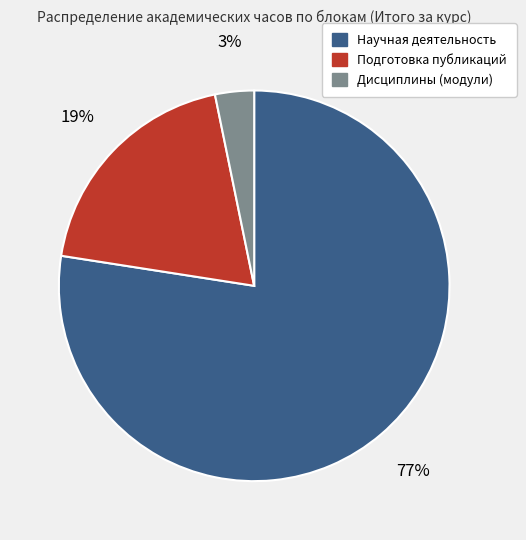

Between Дисциплины (модули) and Научная деятельность, which is larger?

Научная деятельность